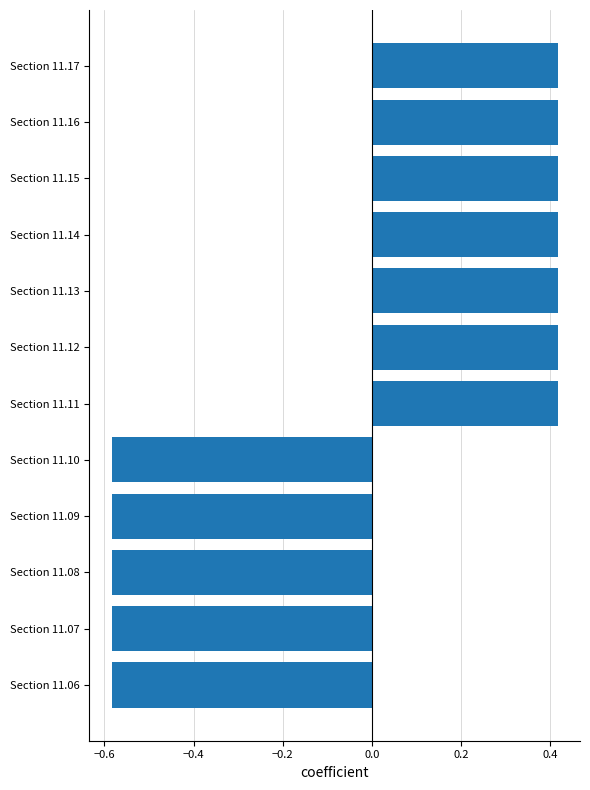

The chart shows a value of 0.7 at Section 11.17. True or false?

False